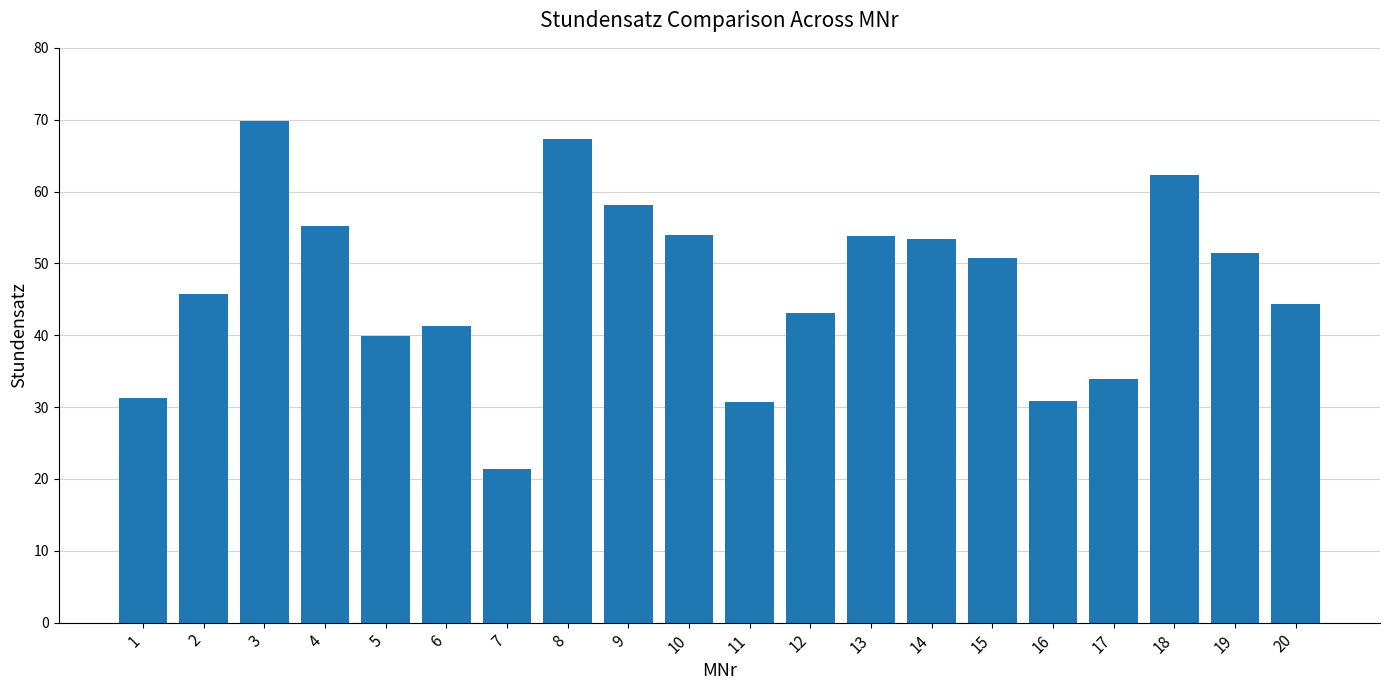

What is the value of the 15th bar from the left?

50.7